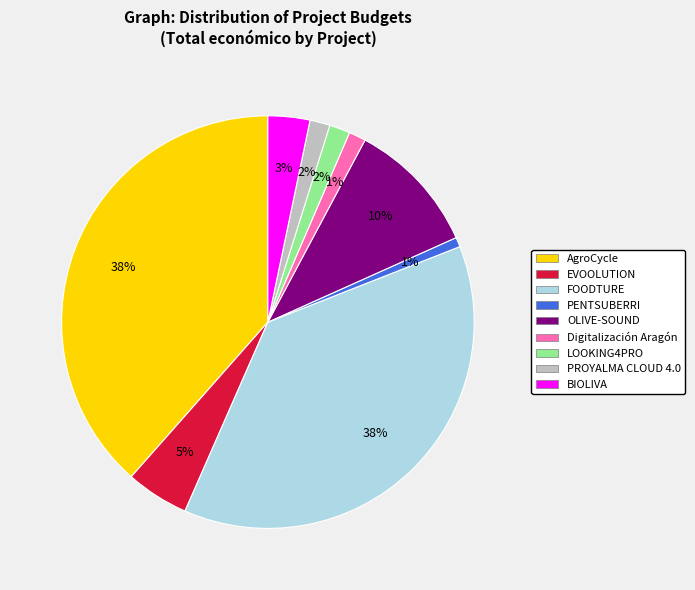

How many segments does this pie chart have?

9